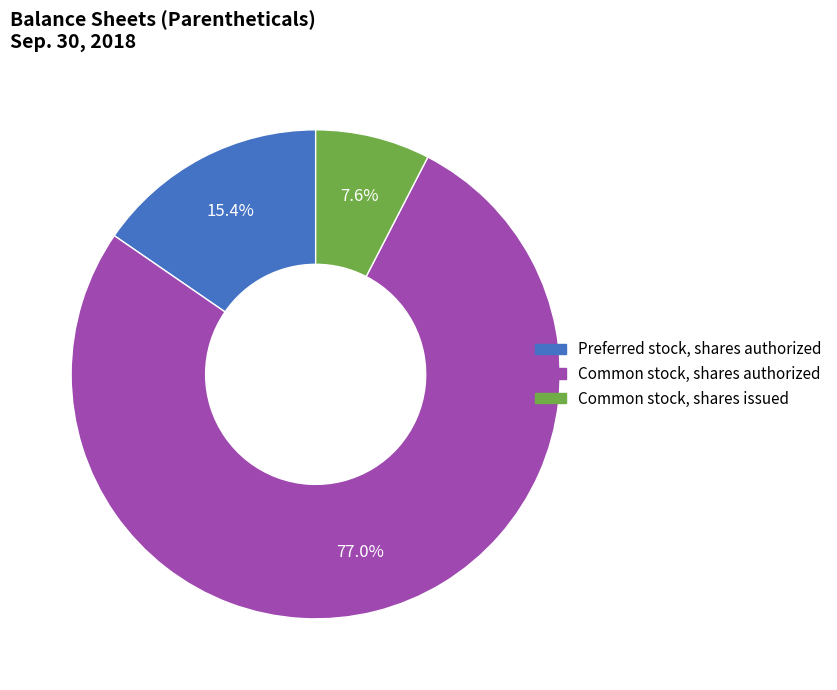

Is there a majority slice in this chart?

Yes